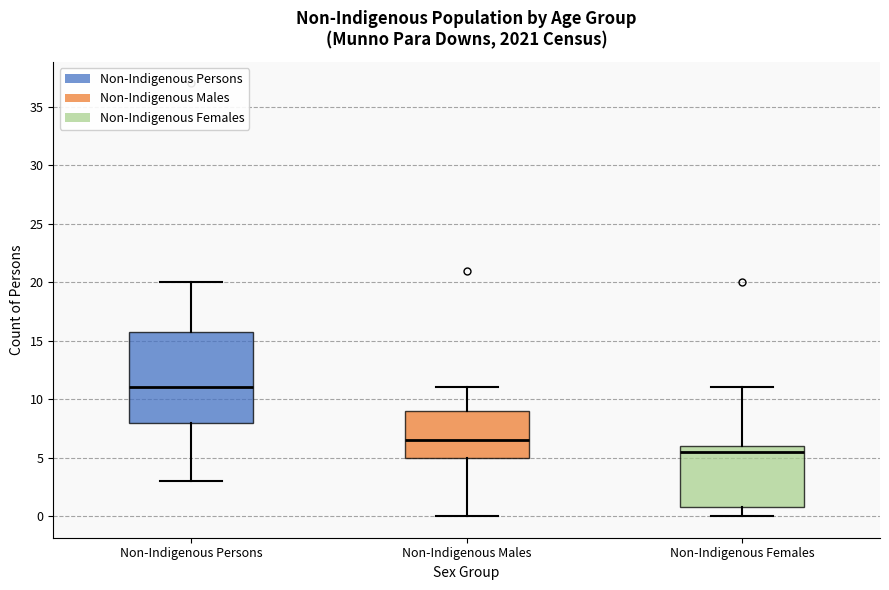

Reading left to right, read every box against the y-axis: the position of its median line, the range the box covers, and the ends of its whiskers. The values are not printed on the chart, so give them approximately, as read against the axis.

Non-Indigenous Persons: median 11.0, box 8.0 to 16.0, whiskers 3.0 to 20.0
Non-Indigenous Males: median 6.5, box 5.0 to 9.0, whiskers 0.0 to 11.0
Non-Indigenous Females: median 5.5, box 1.0 to 6.0, whiskers 0.0 to 11.0